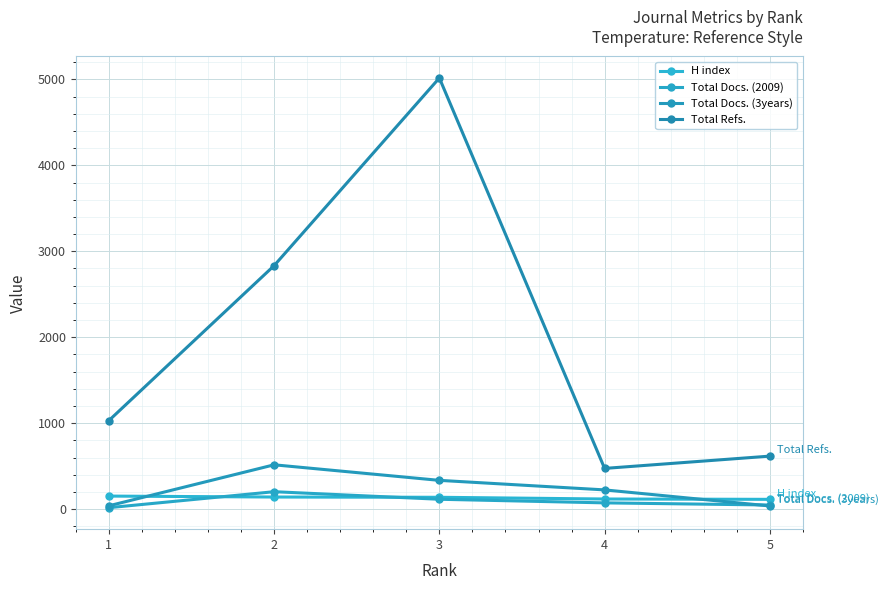

At how many categories does at least one series exceed 4946?

1